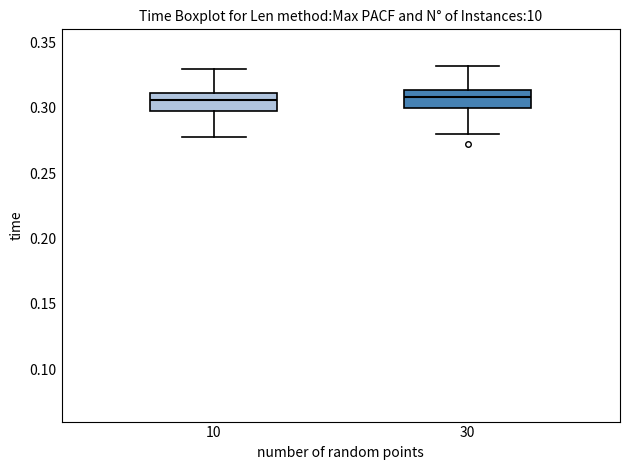

Reading left to right, transcribe this box plot: for each box, give where its median line is, the range the box spans, and where its two whiskers end, as read against the y-axis. The values are not printed on the chart, so give them approximately, as read against the axis.

10: median 0.305, box 0.295 to 0.310, whiskers 0.280 to 0.330
30: median 0.310, box 0.300 to 0.315, whiskers 0.280 to 0.330